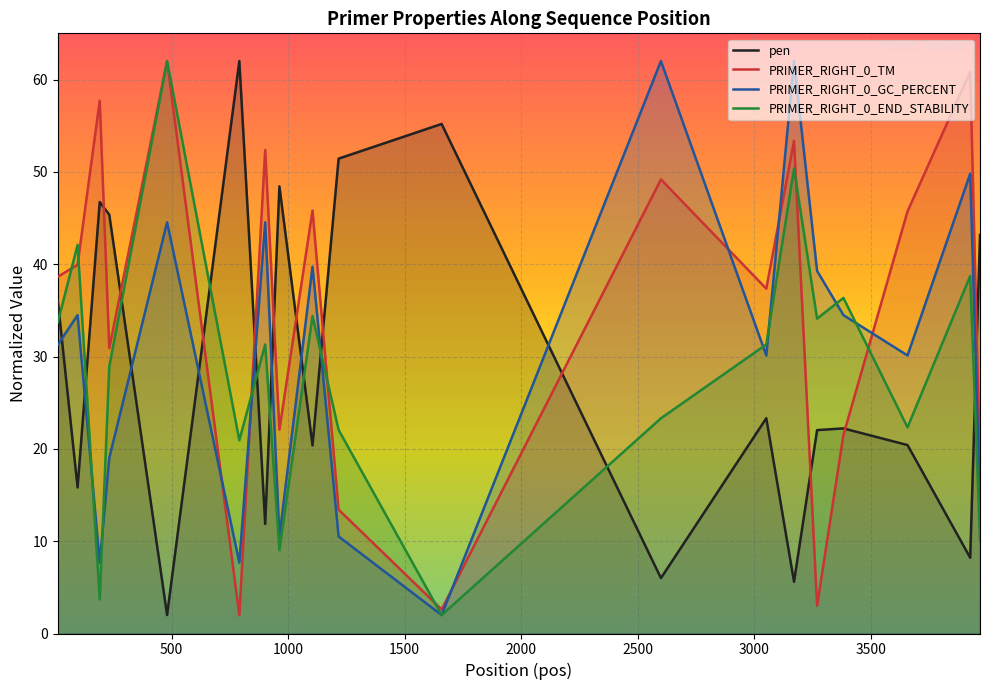

What is the highest value of the PRIMER_RIGHT_0_TM series?

62.0